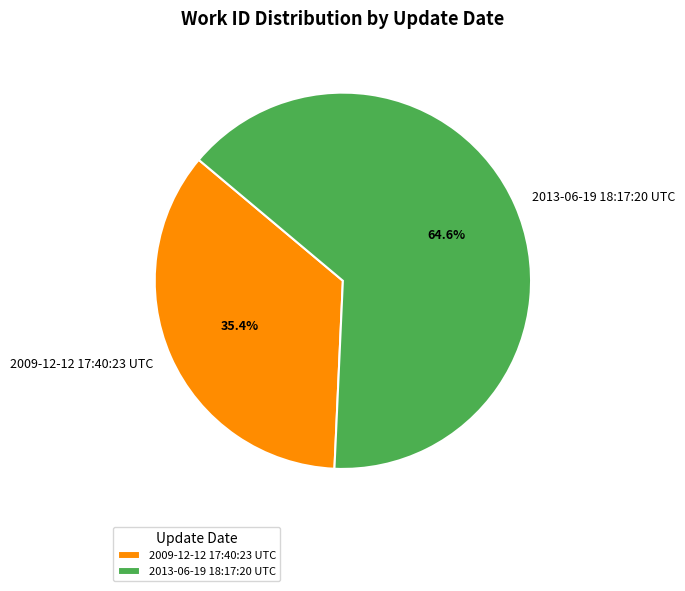

Count the number of slices in the pie.

2